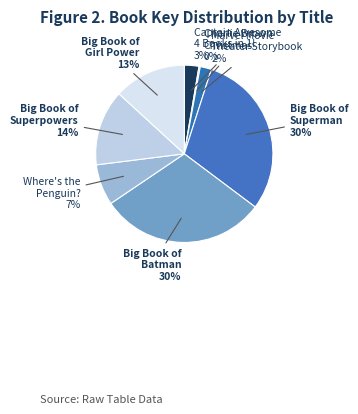

To the nearest percent, what is the average slice percentage?

12%